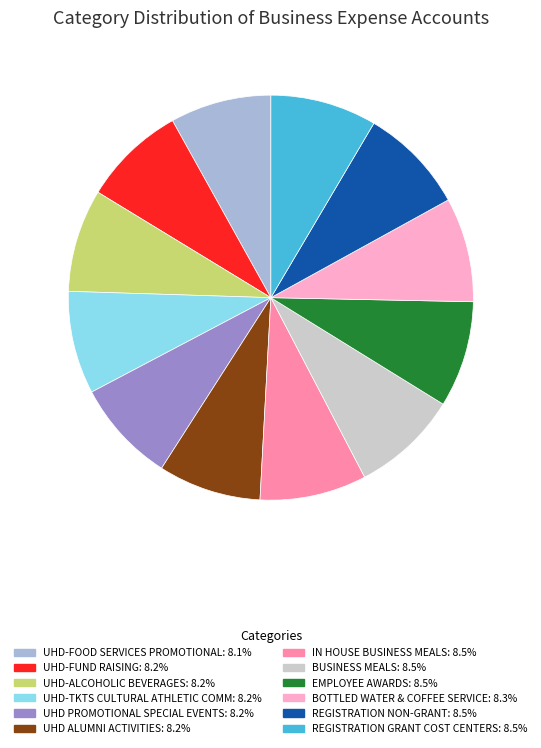

The BUSINESS MEALS slice represents 1% of the pie. True or false?

False